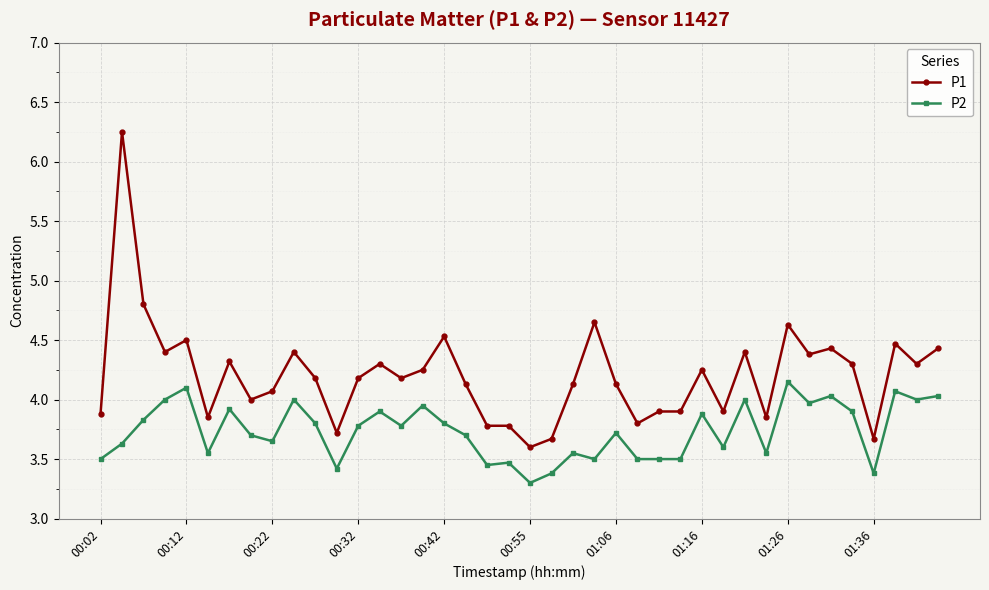

What is the sum of all P1 values?

168.3